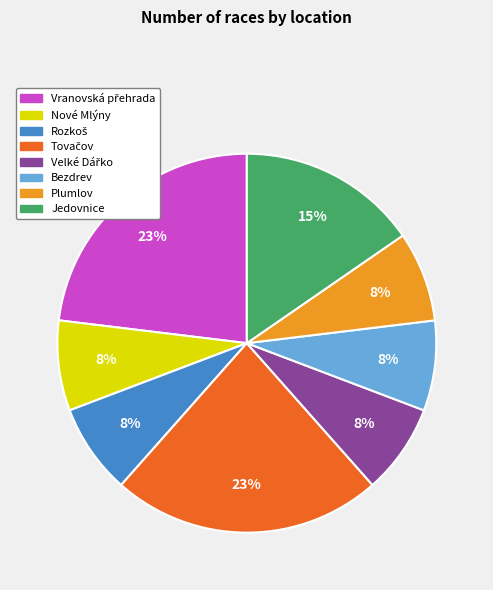

Is there any slice that represents more than half of the pie?

No